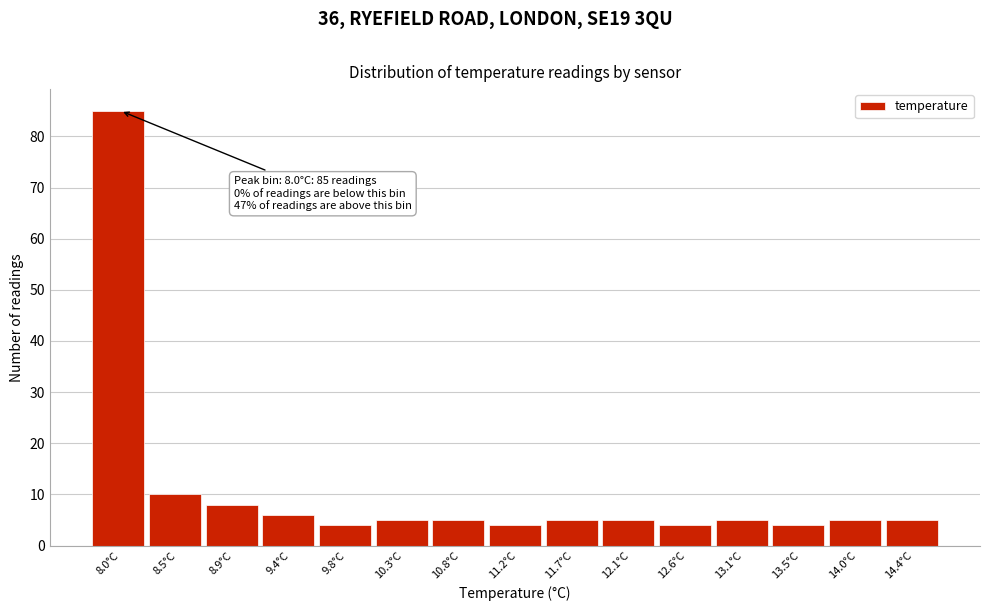

Reading right to left, what are all the values shown in this chart?

5	5	4	5	4	5	5	4	5	5	4	6	8	10	85